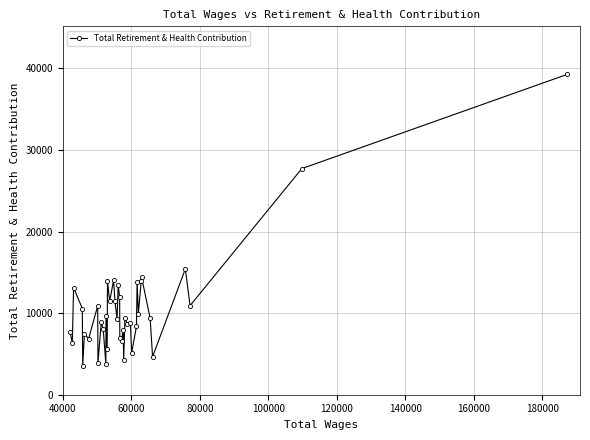

True or false: there are more than 1 points higher than both neighbors.

True